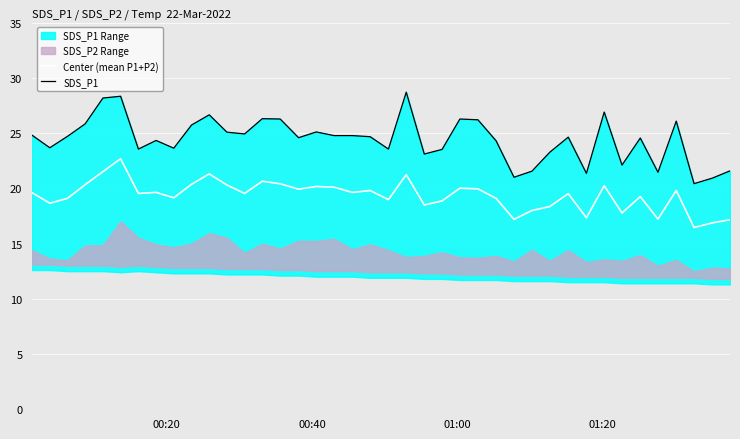

What is the lowest value of the Center (mean P1+P2) series?

16.5